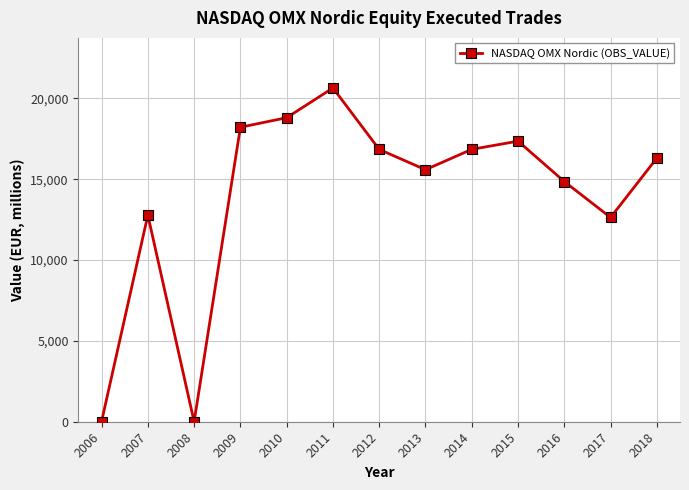

Which label corresponds to the largest value in the chart?

2011